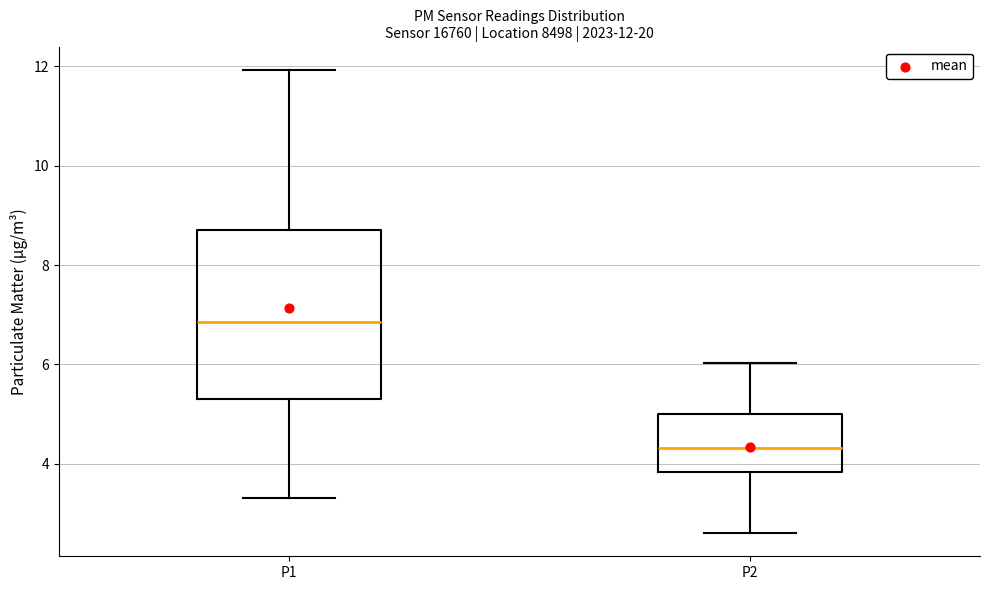

Which box has the lowest median line?

P2